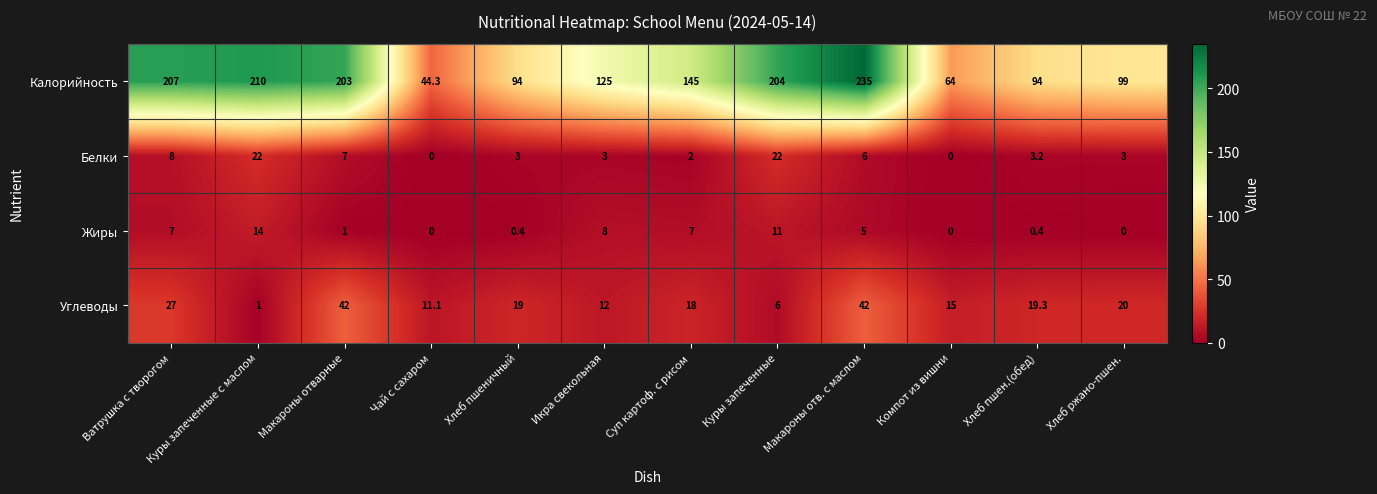

At which category is the sum across all series the highest?

Макароны отв. с маслом